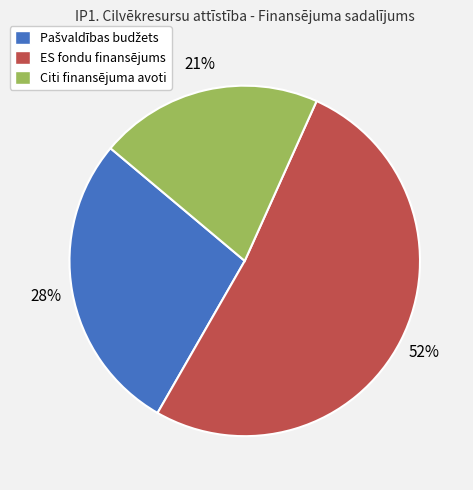

Do ES fondu finansējums and Citi finansējuma avoti together represent more than half of the pie?

Yes